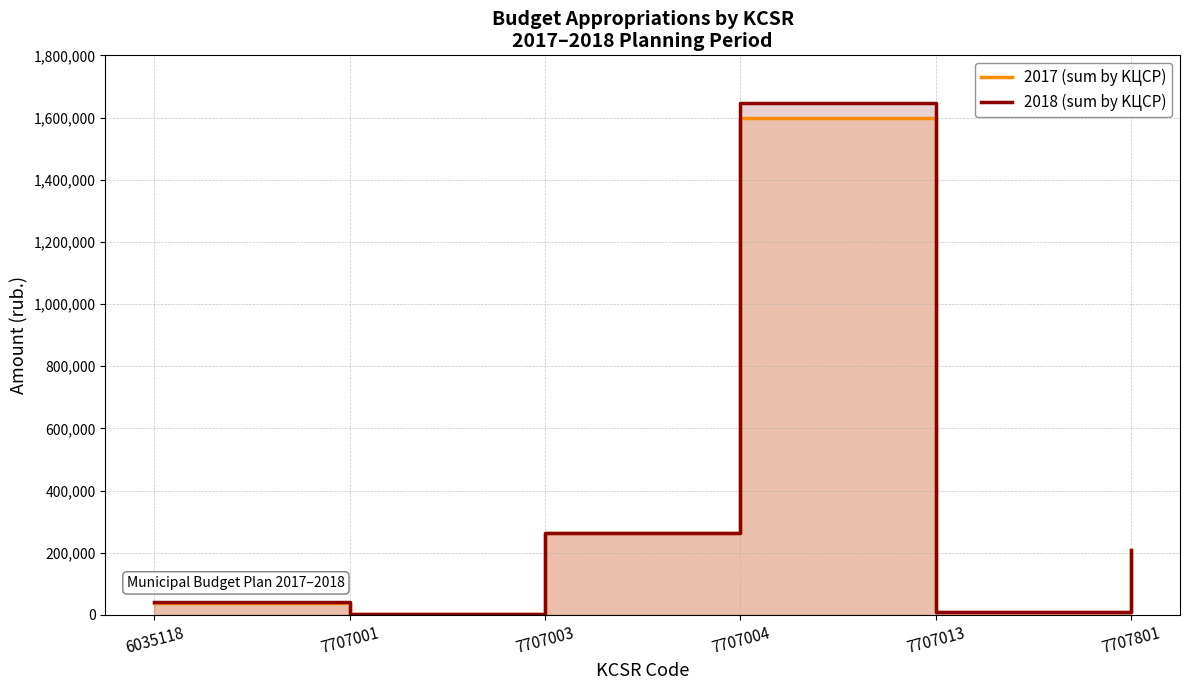

True or false: 2018 (sum by KЦСР) and 2017 (sum by KЦСР) intersect in this chart.

False